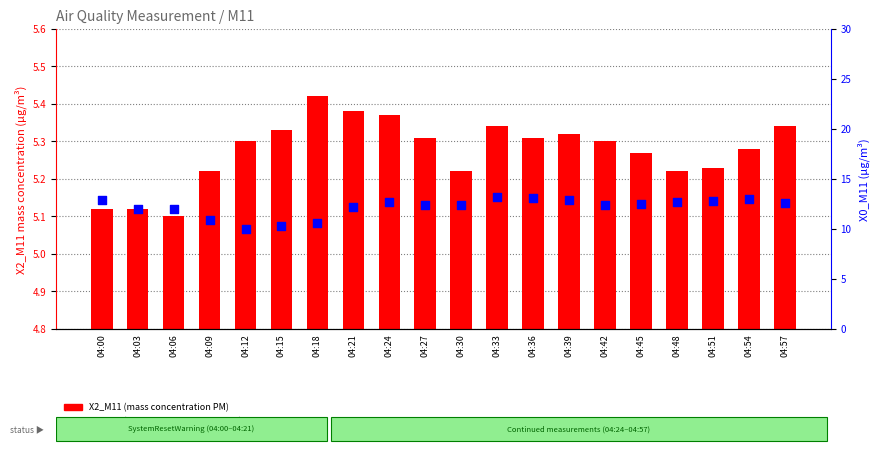

Which series contains the highest Y value?

X0_M11 (mass conc PM2.5)